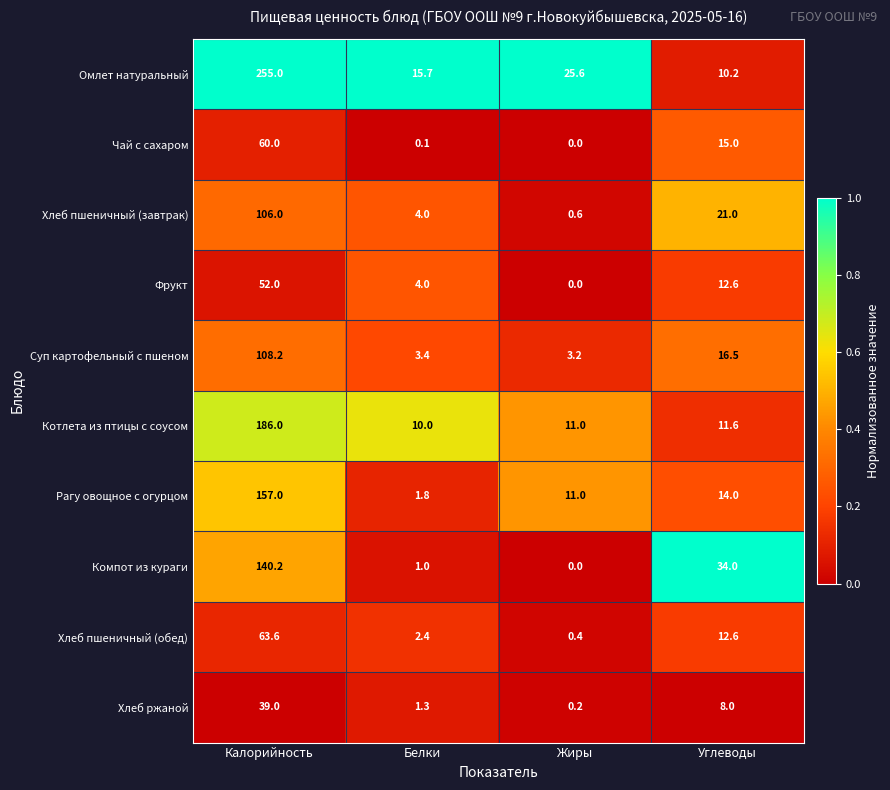

Is the value of Омлет натуральный at Калорийность greater than the value of Хлеб пшеничный (завтрак) at Белки?

Yes